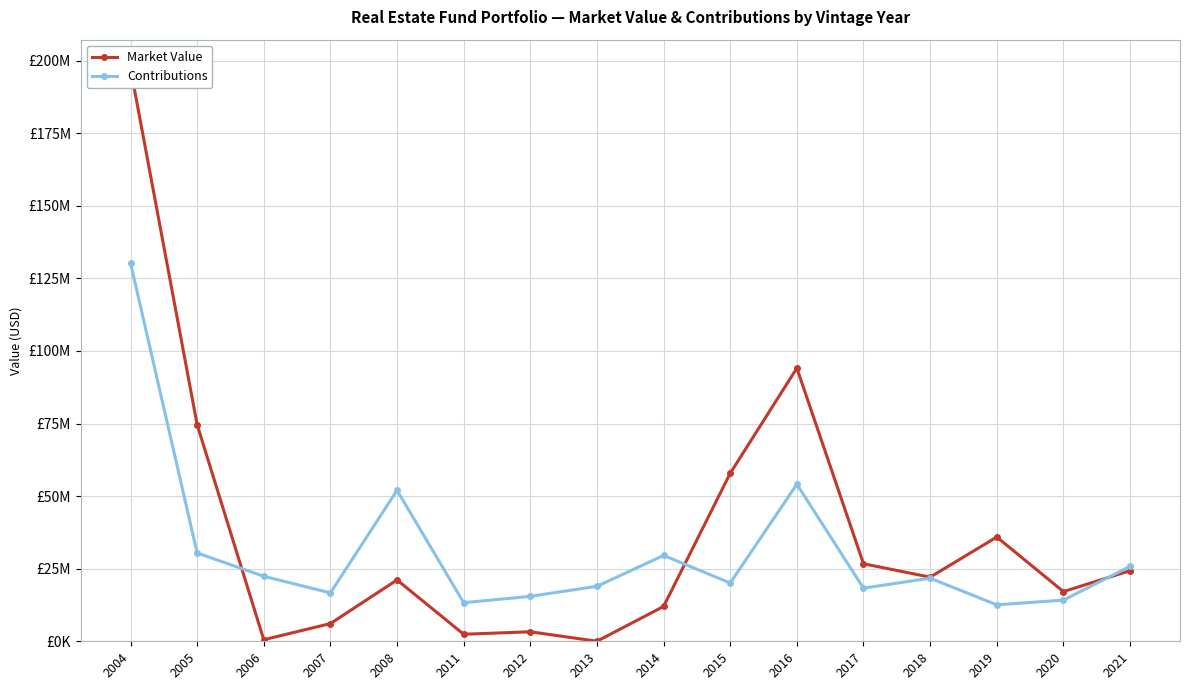

What is the spread (max minus min) of values at 2012?

12201905